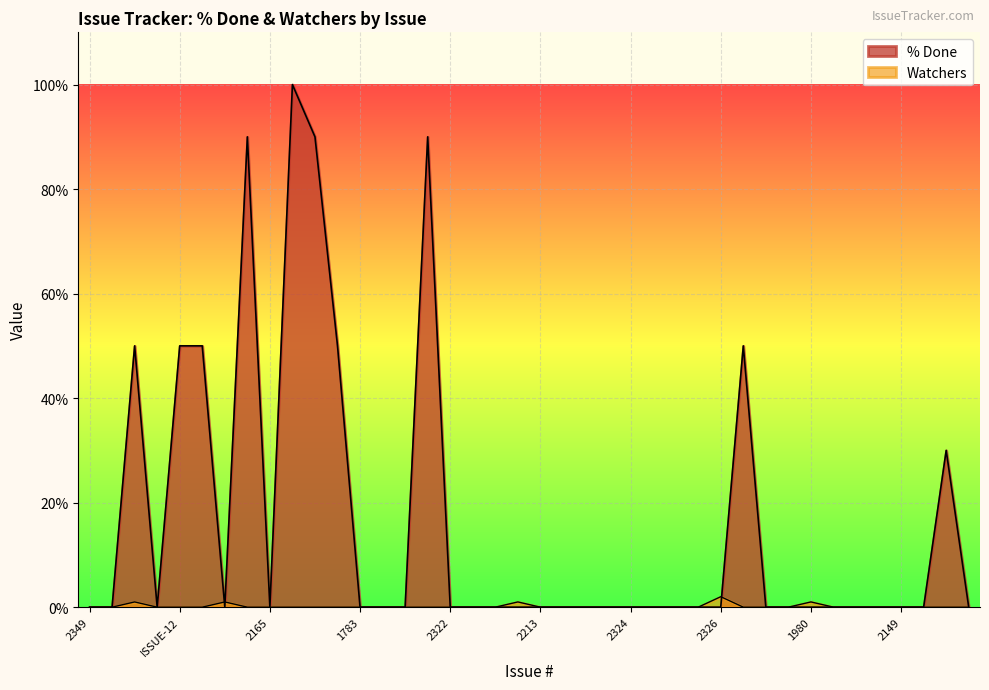

Reading right to left, transcribe all the data shown in this chart.

% Done: 1731=0	2242=30	2163=0	2149=0	2239=0	2323=0	2225=0	1980=0	2346=0	2404=0	2384=50	2326=0	2356=0	1729=0	2237=0	2324=0	2447=0	2421=0	1799=0	2213=0	2190=0	2422=0	2321=0	2322=0	2295=90	2327=0	2108=0	1783=0	2155=50	1989=90	2378=100	2165=0	2098=90	2343=0	2329=50	ISSUE-12=50	2362=0	ISSUE-17=50	2216=0	2349=0
Watchers: 1731=0	2242=0	2163=0	2149=0	2239=0	2323=0	2225=0	1980=1	2346=0	2404=0	2384=0	2326=2	2356=0	1729=0	2237=0	2324=0	2447=0	2421=0	1799=0	2213=0	2190=1	2422=0	2321=0	2322=0	2295=0	2327=0	2108=0	1783=0	2155=0	1989=0	2378=0	2165=0	2098=0	2343=1	2329=0	ISSUE-12=0	2362=0	ISSUE-17=1	2216=0	2349=0